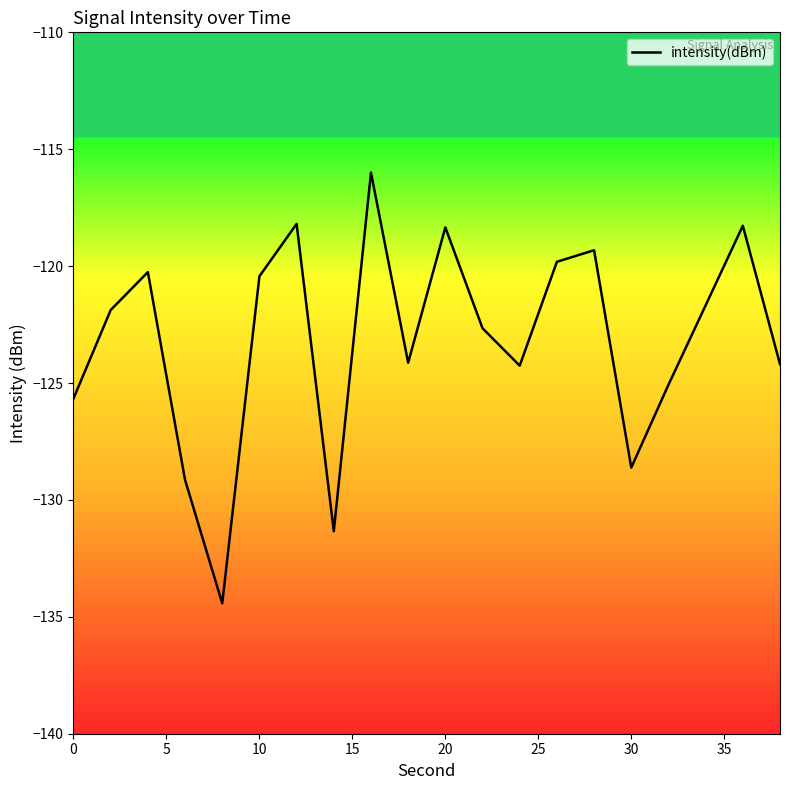

What is the minimum value shown in the chart?

-134.4